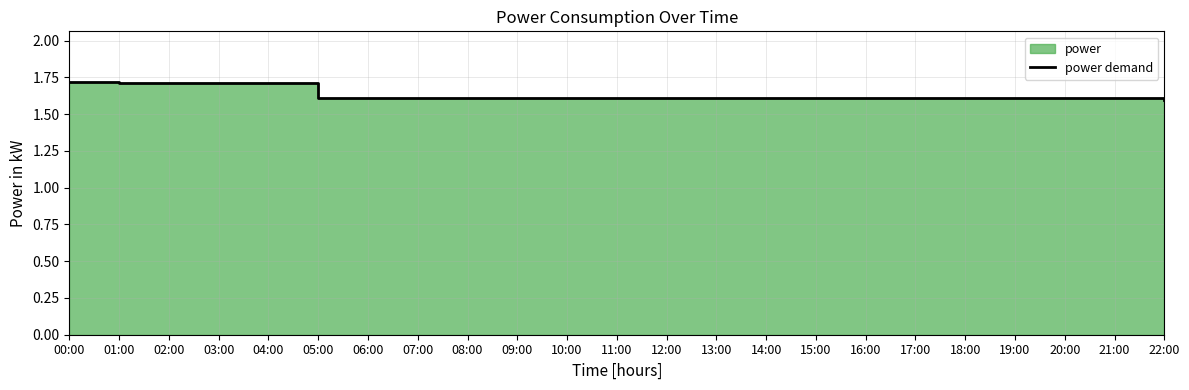

Reading left to right, list all the values displayed in this chart.

1.7	1.7	1.7	1.7	1.7	1.6	1.6	1.6	1.6	1.6	1.6	1.6	1.6	1.6	1.6	1.6	1.6	1.6	1.6	1.6	1.6	1.6	1.6